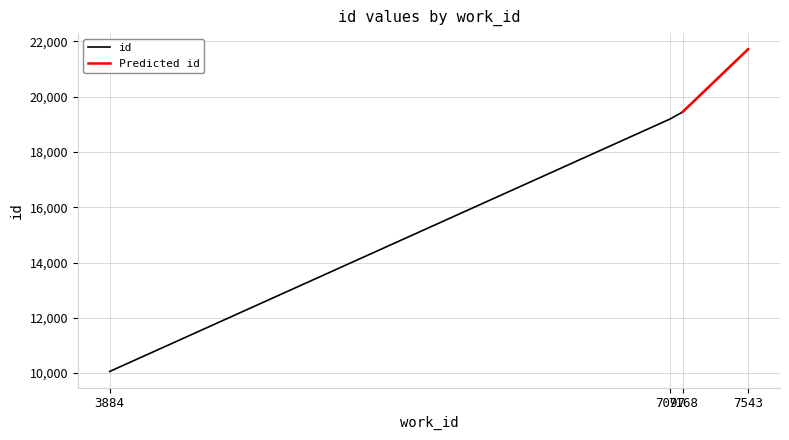

At which category does the chart reach its peak across all series?

7543